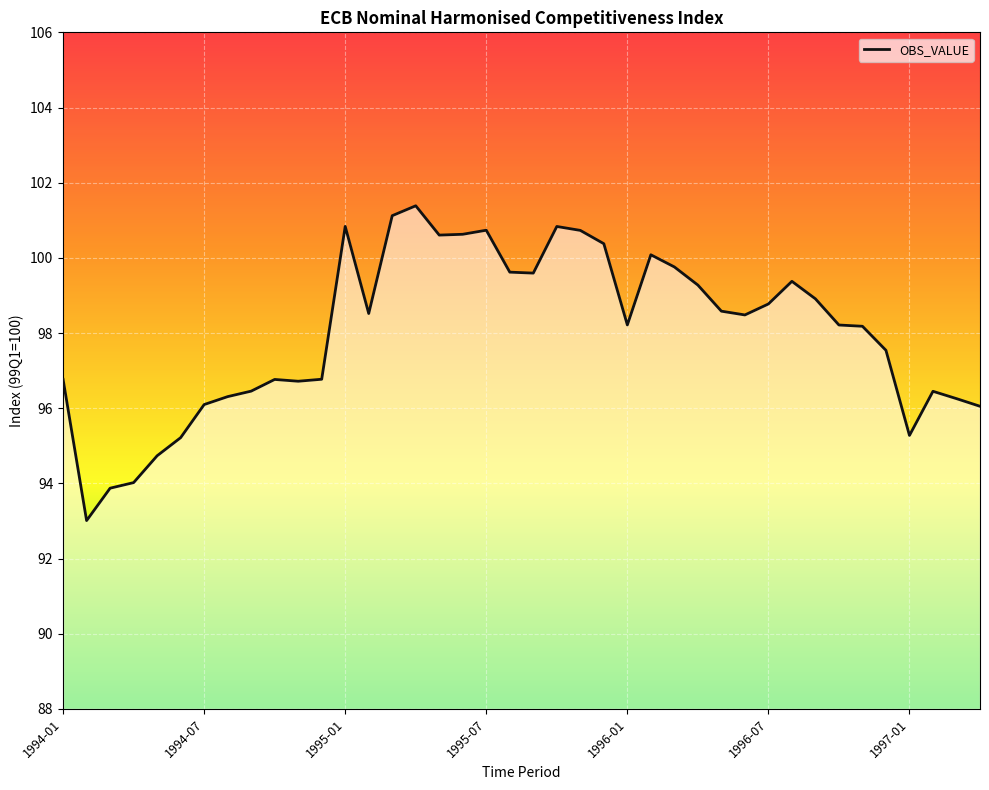

How many values exceed 98?

23